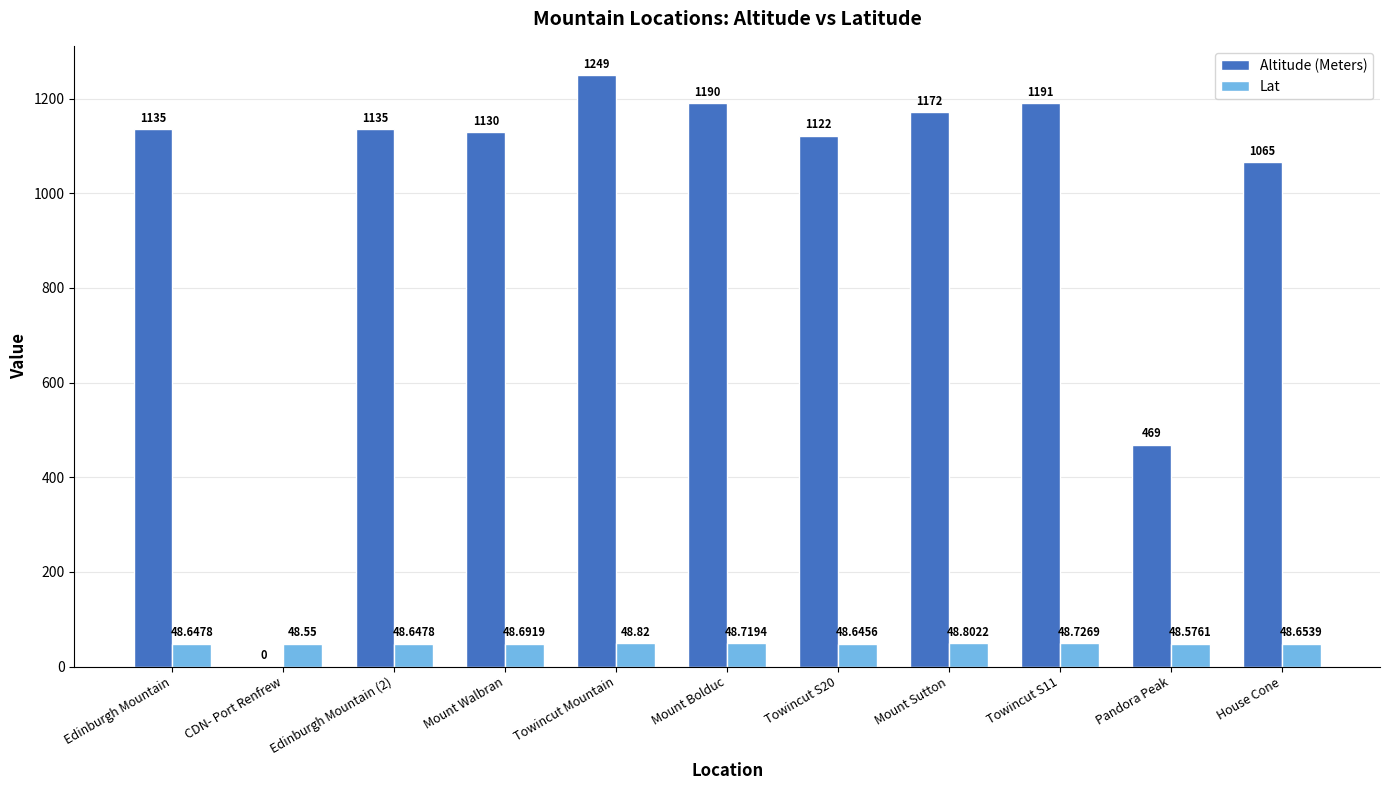

Which series changed the most between Mount Walbran and Towincut Mountain?

Altitude (Meters)